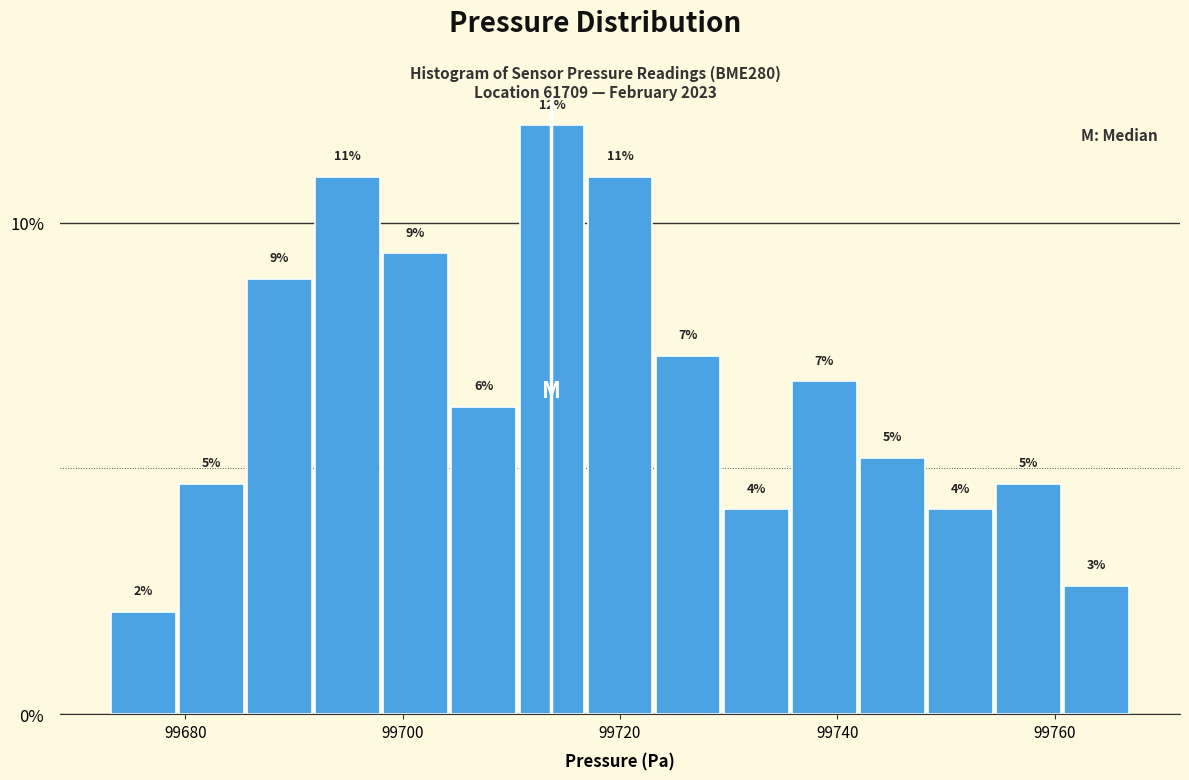

Read against the x-axis, roughly where is the centre of the tallest bar?

99714